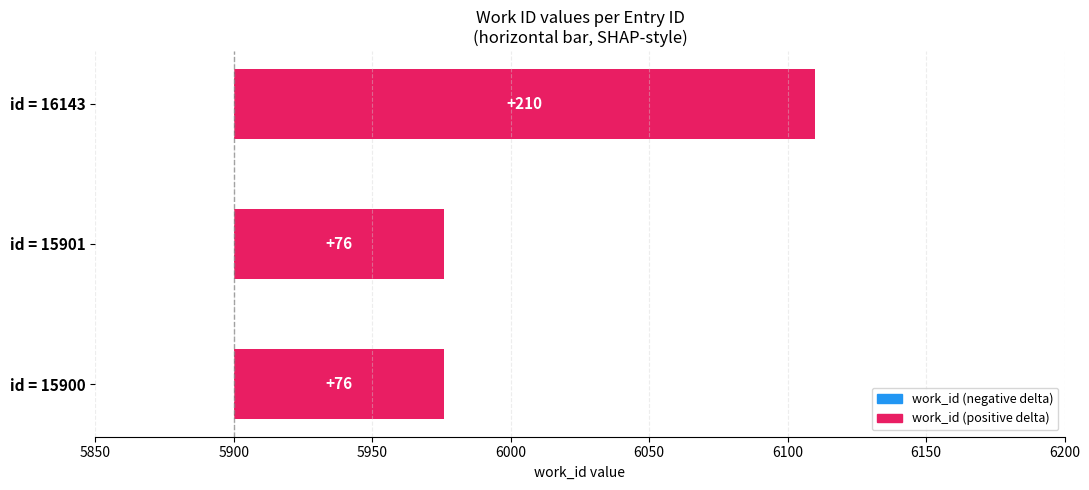

Does the chart contain stacked bars?

No